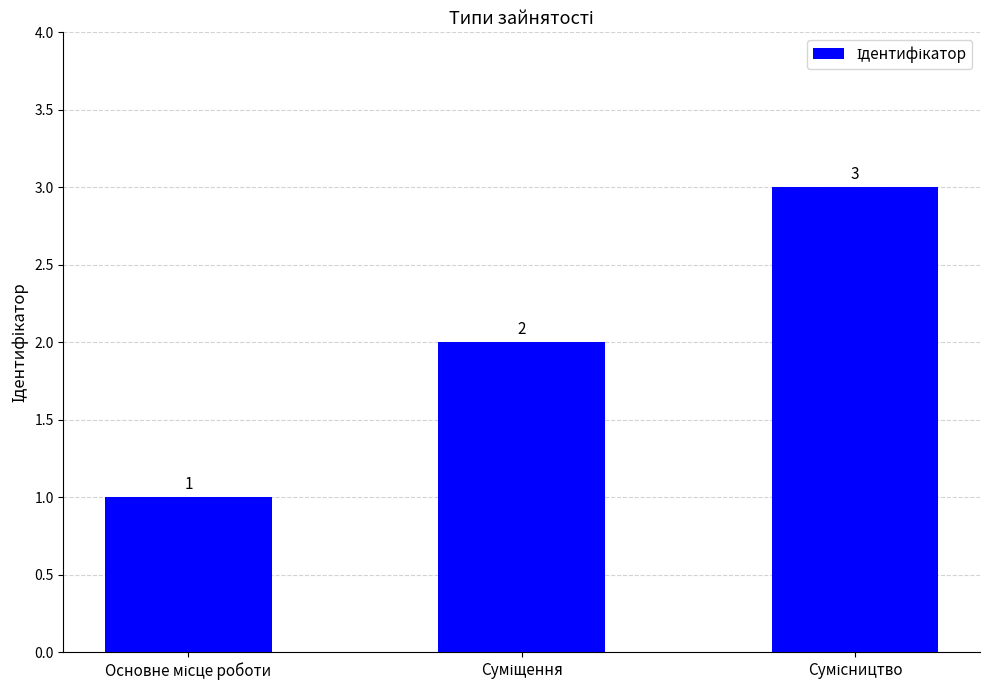

How many values are between 1 and 3?

3